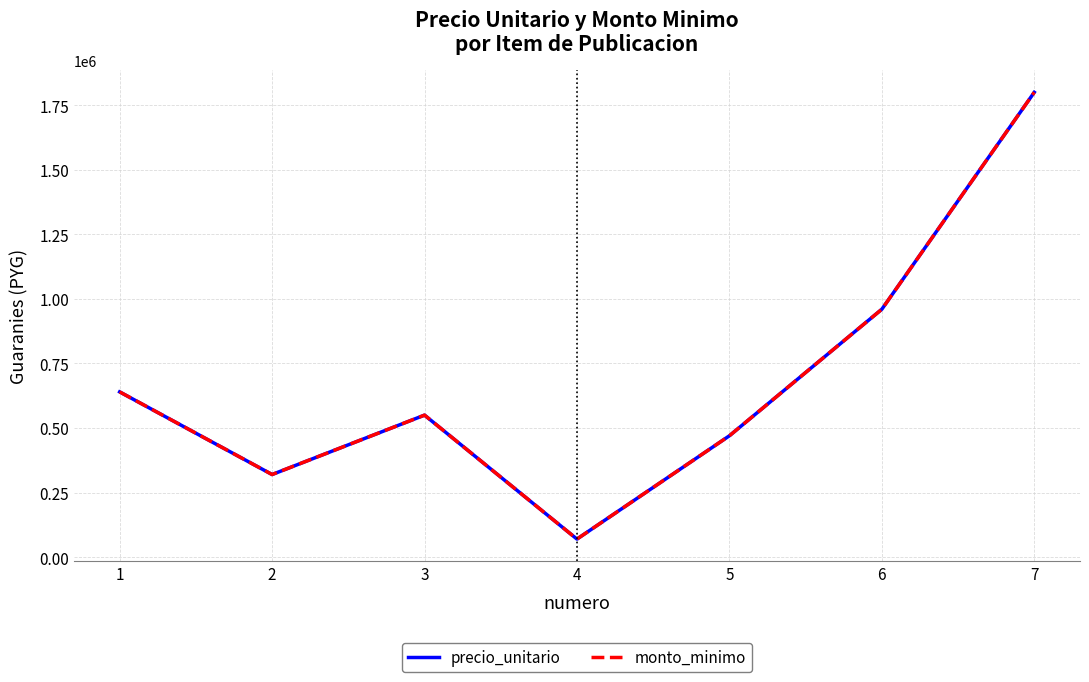

What value does the precio_unitario series have at 6, to the nearest 50?

960000